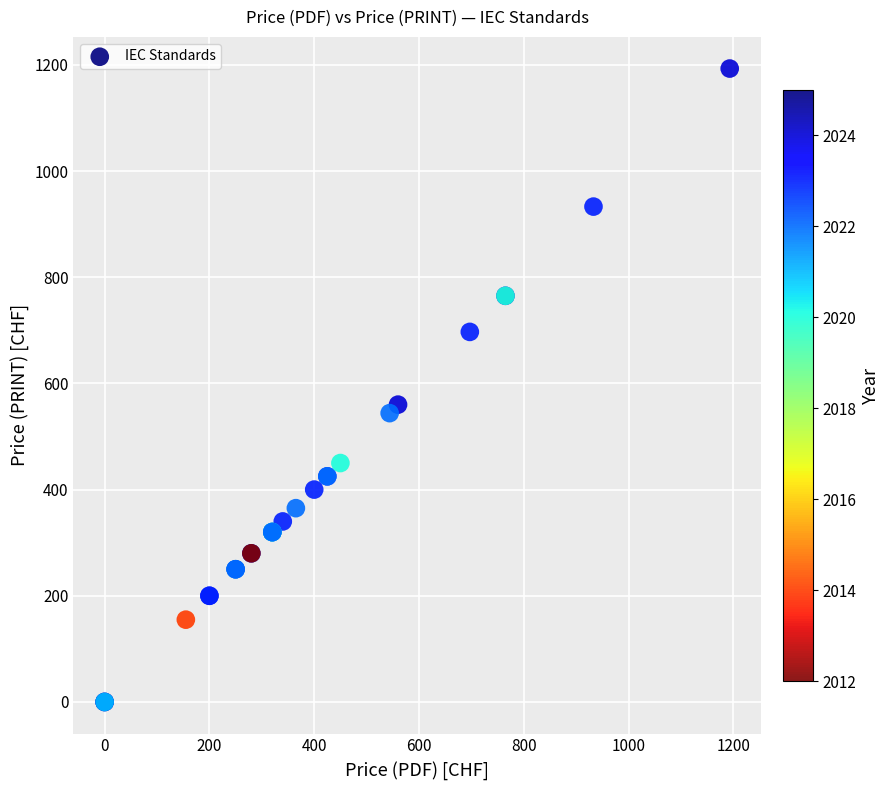

What Y value in the scatter plot is closest to 596?

560